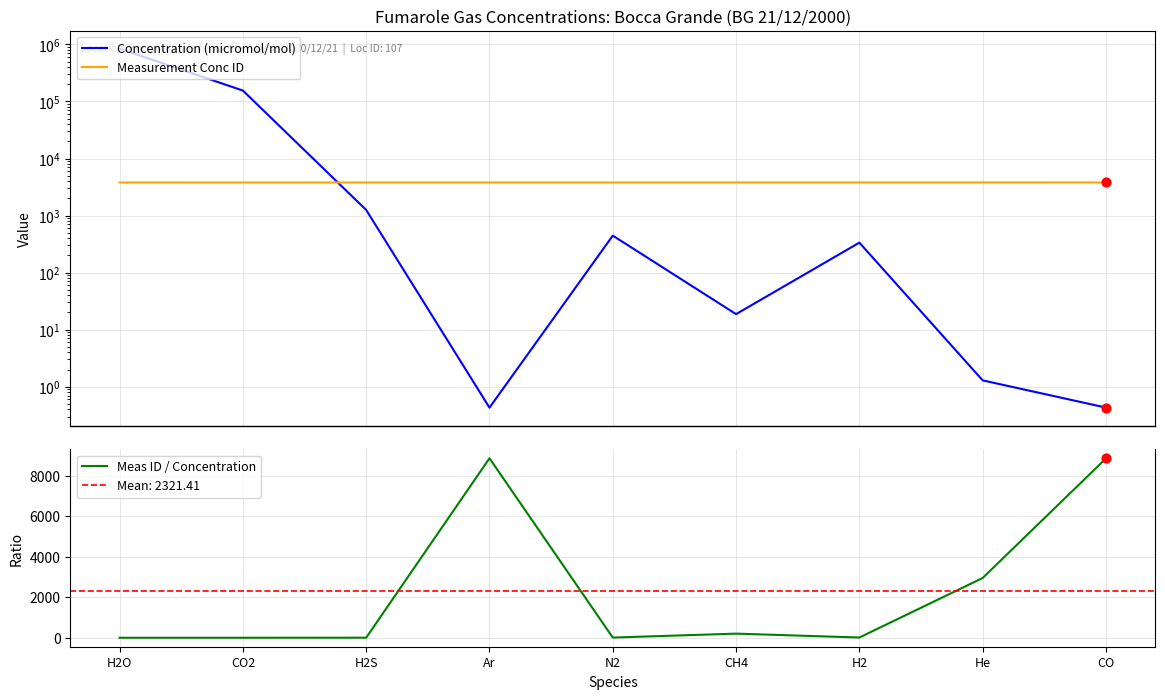

Which series has the widest spread of Y values?

Concentration (micromol/mol)